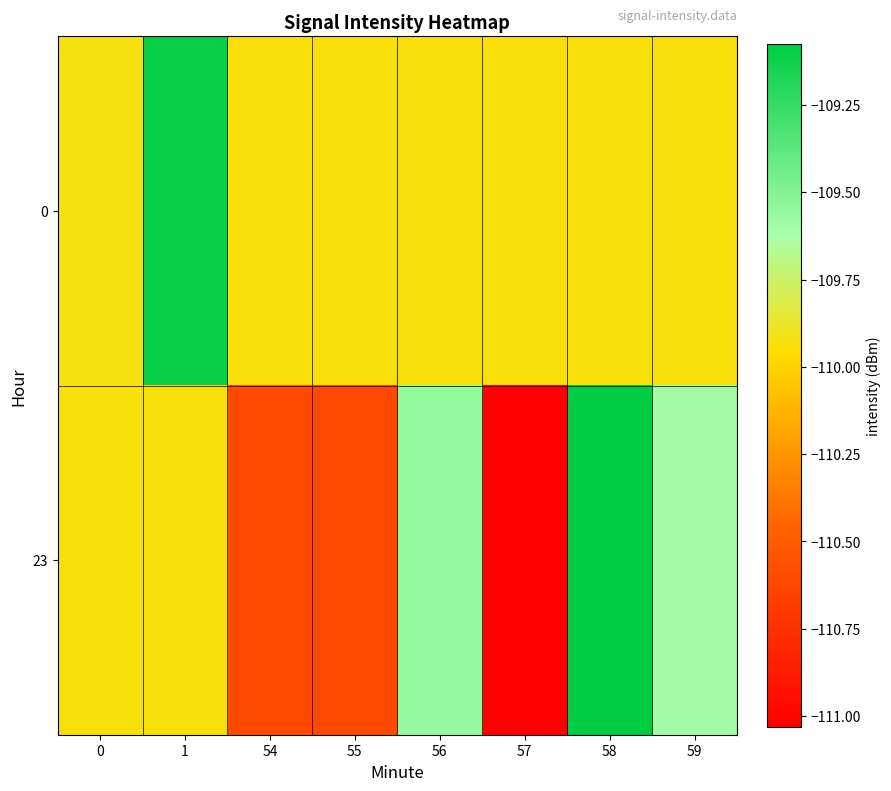

Which has a higher value, 57 or 1?

1